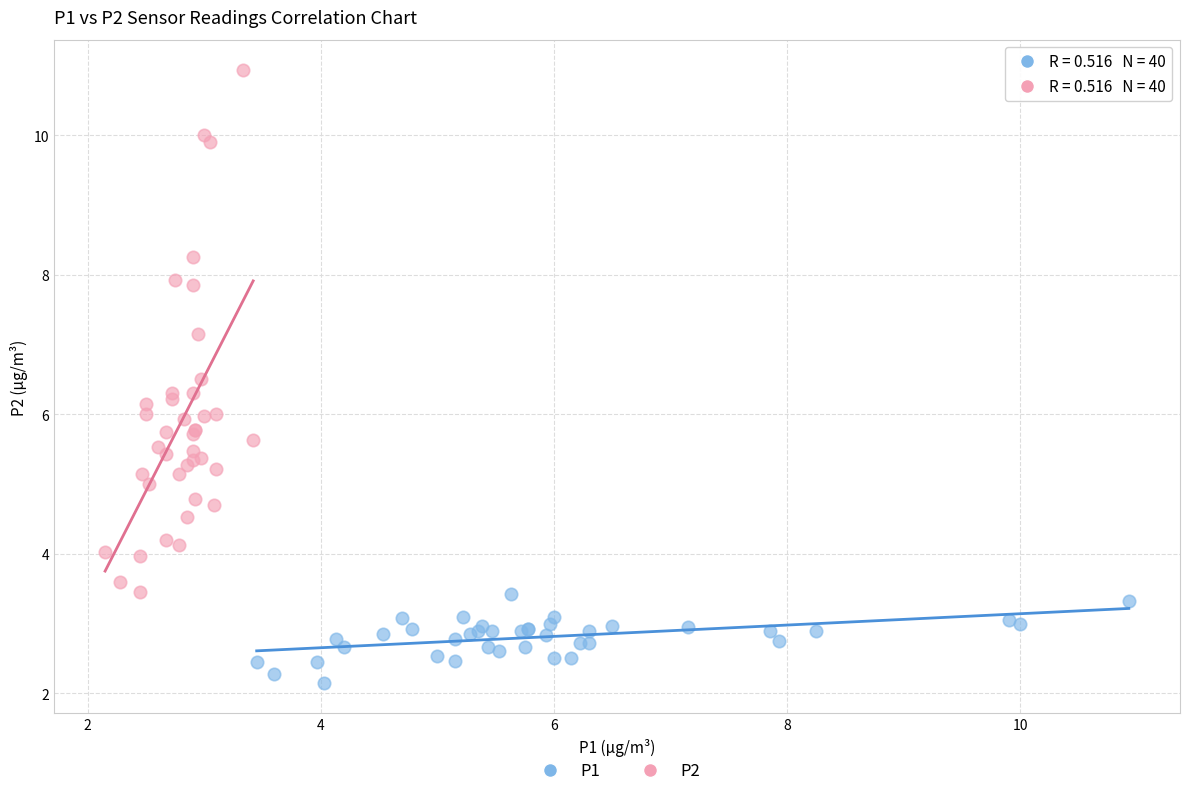

What are all the series names shown in the legend?

P1, P2